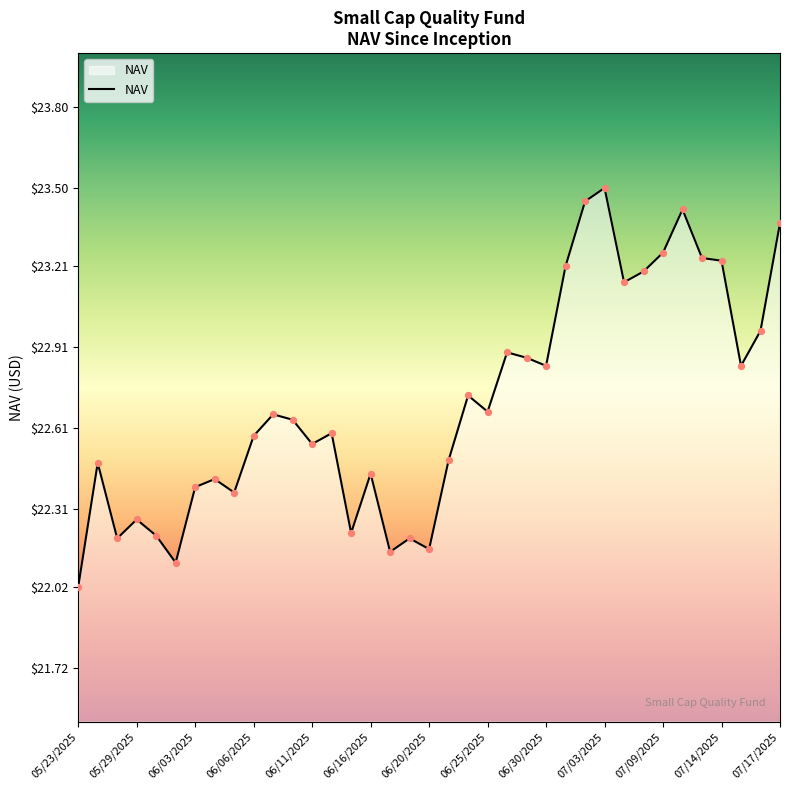

What is the difference between the maximum and minimum values?

1.5